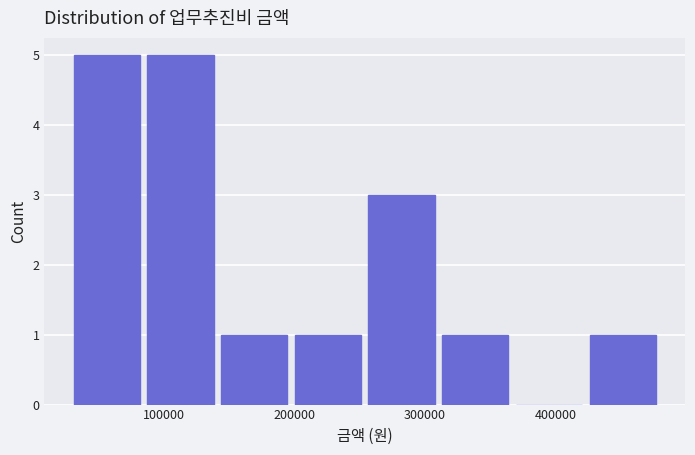

Reading left to right, transcribe this chart: for each bar, give the range it covers on the x-axis and its height. Neither the bar edges nor the heights are printed on the chart, so give them approximately, as read against the axes.

30000 to 80000: 5
80000 to 140000: 5
140000 to 200000: 1
200000 to 250000: 1
250000 to 310000: 3
310000 to 370000: 1
370000 to 420000: 0
420000 to 480000: 1